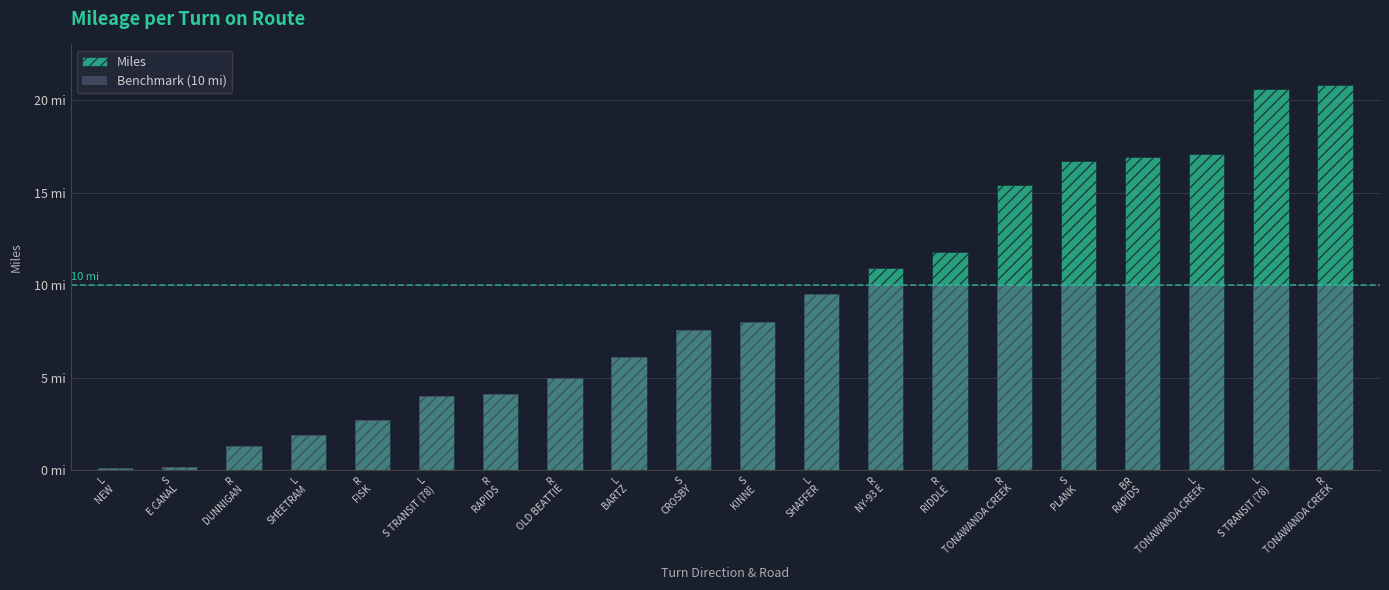

Which series has the largest total across all categories?

Miles